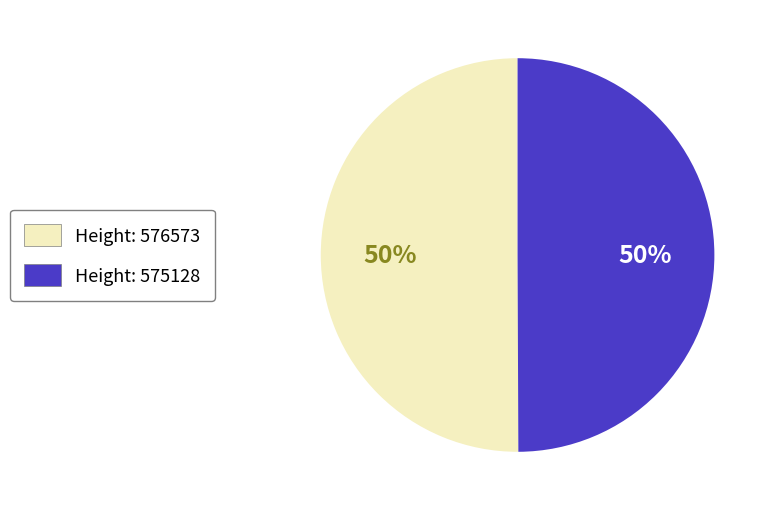

To the nearest percent, what is the average slice percentage?

50%